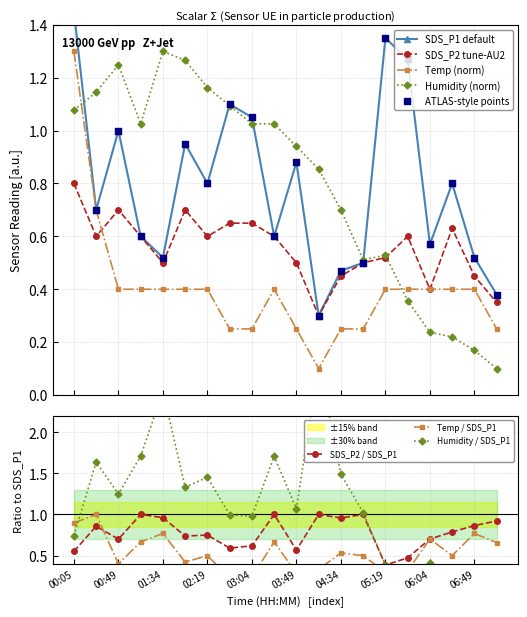

At which category is the sum across all series the highest?

00:05